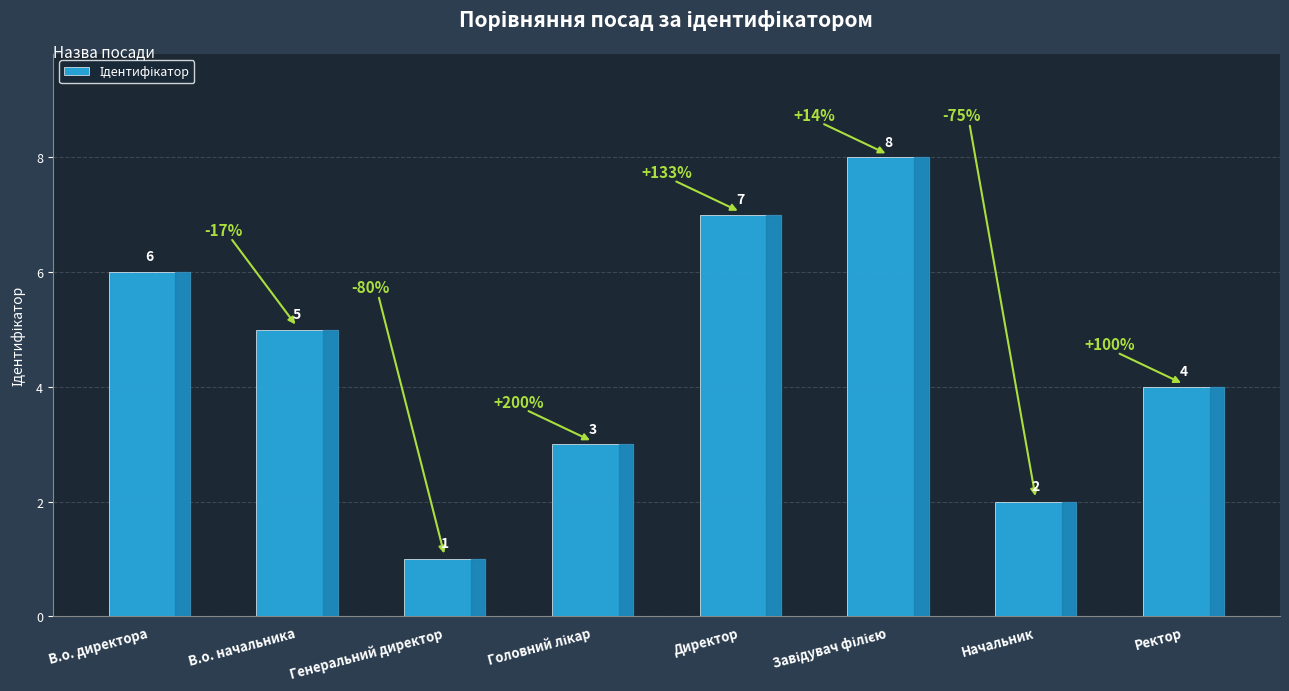

Reading left to right, extract all data points from this chart.

6	5	1	3	7	8	2	4